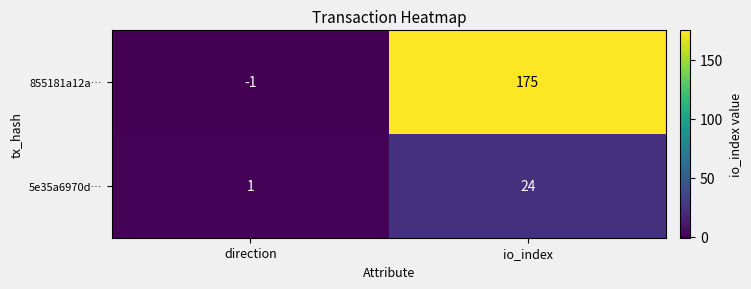

What is the greatest value displayed?

175